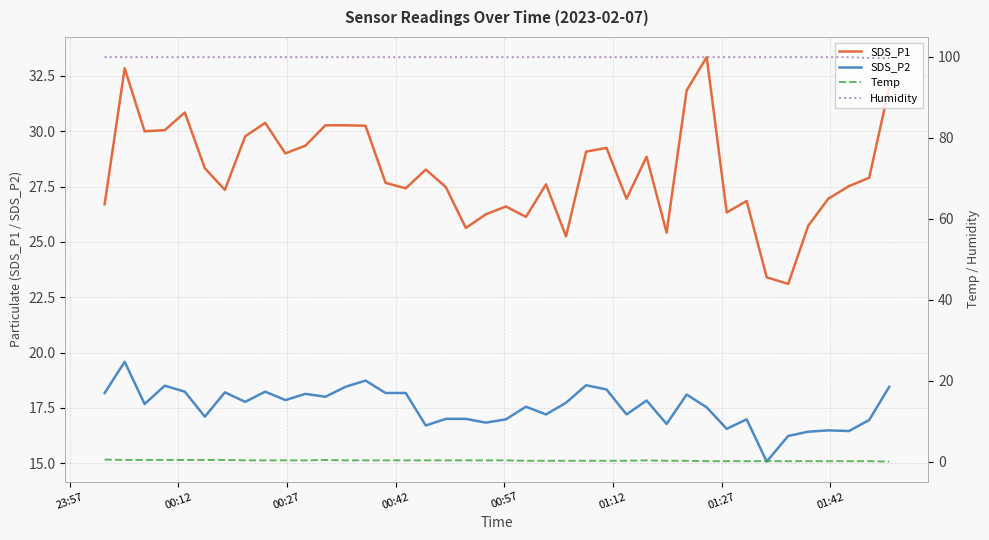

What is the maximum value for SDS_P2?

19.6